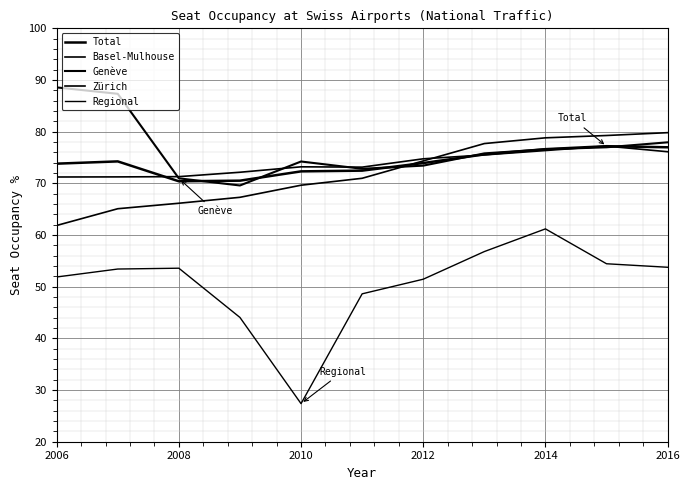

Does the chart have visible grid lines?

Yes